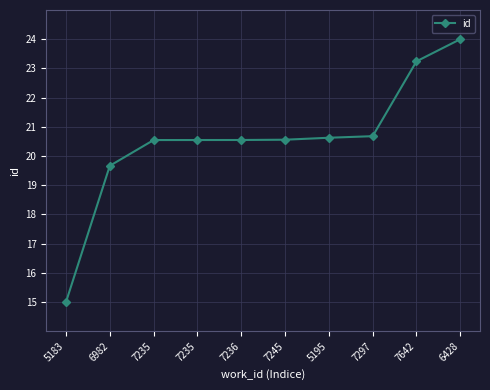

What is the difference between the values at 7235 and 6982?

0.9